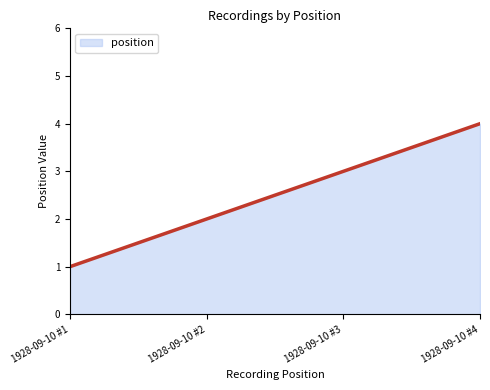

What is the minimum value shown in the chart?

1.0